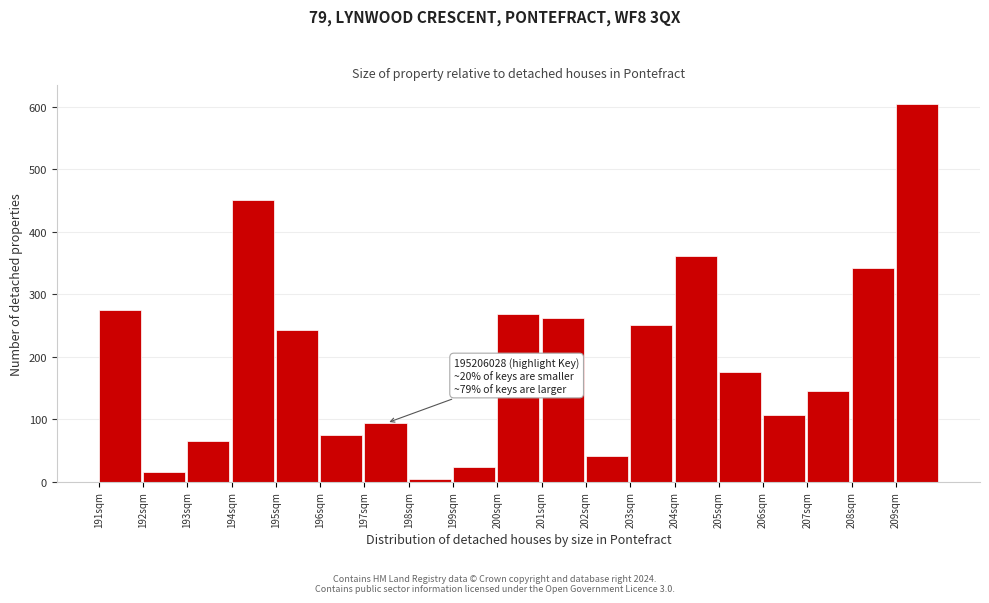

Reading left to right, list all the values displayed in this chart.

275	15	65	450	242	74	94	5	23	268	262	41	250	361	175	107	145	342	604